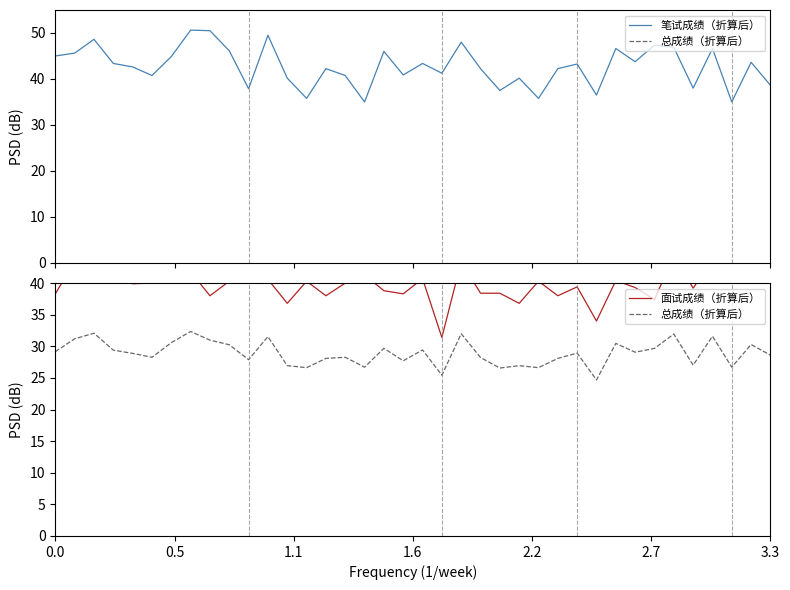

Rank the series by their average value, from lowest to highest.

总成绩（折算后）, 面试成绩（折算后）, 笔试成绩（折算后）